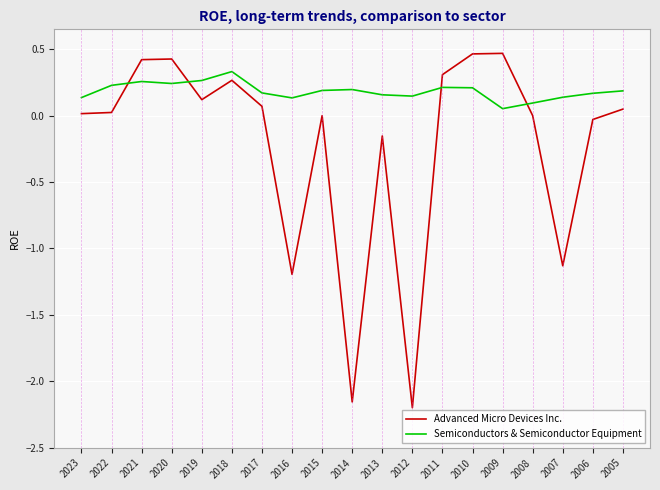

After their last crossing, which series has the higher values: Advanced Micro Devices Inc. or Semiconductors & Semiconductor Equipment?

Semiconductors & Semiconductor Equipment